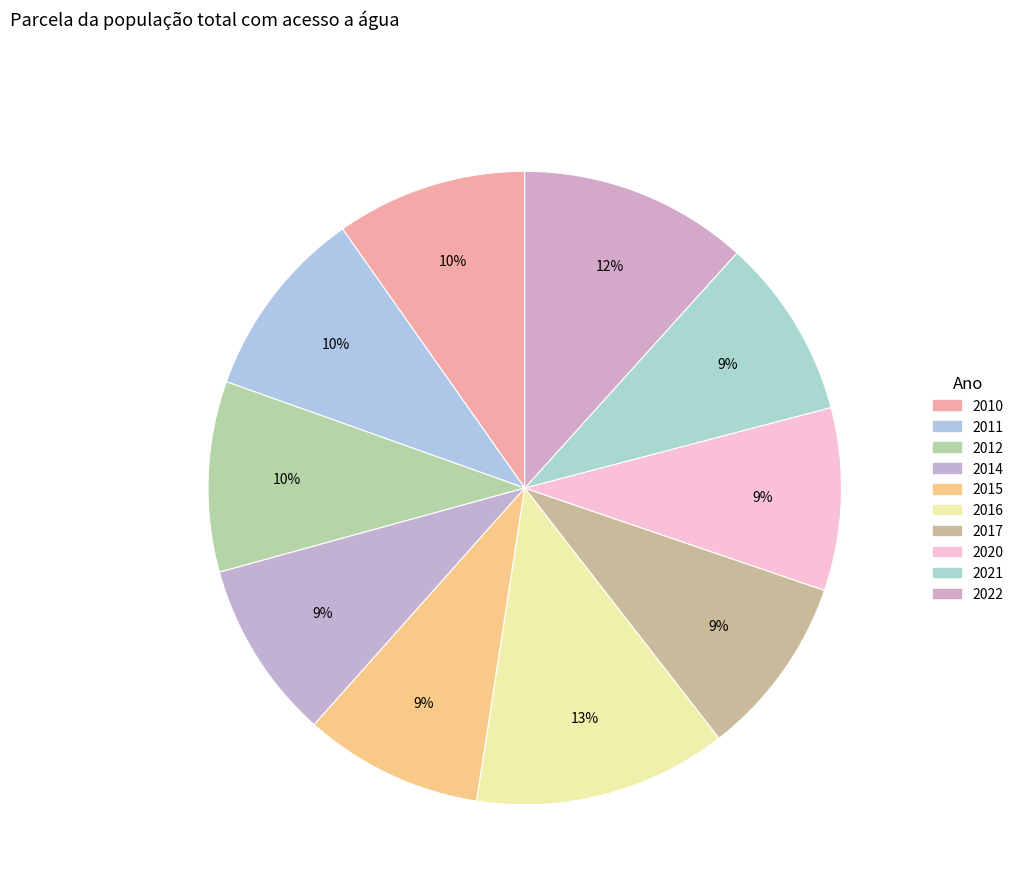

To the nearest percent, what is the average slice percentage?

10%